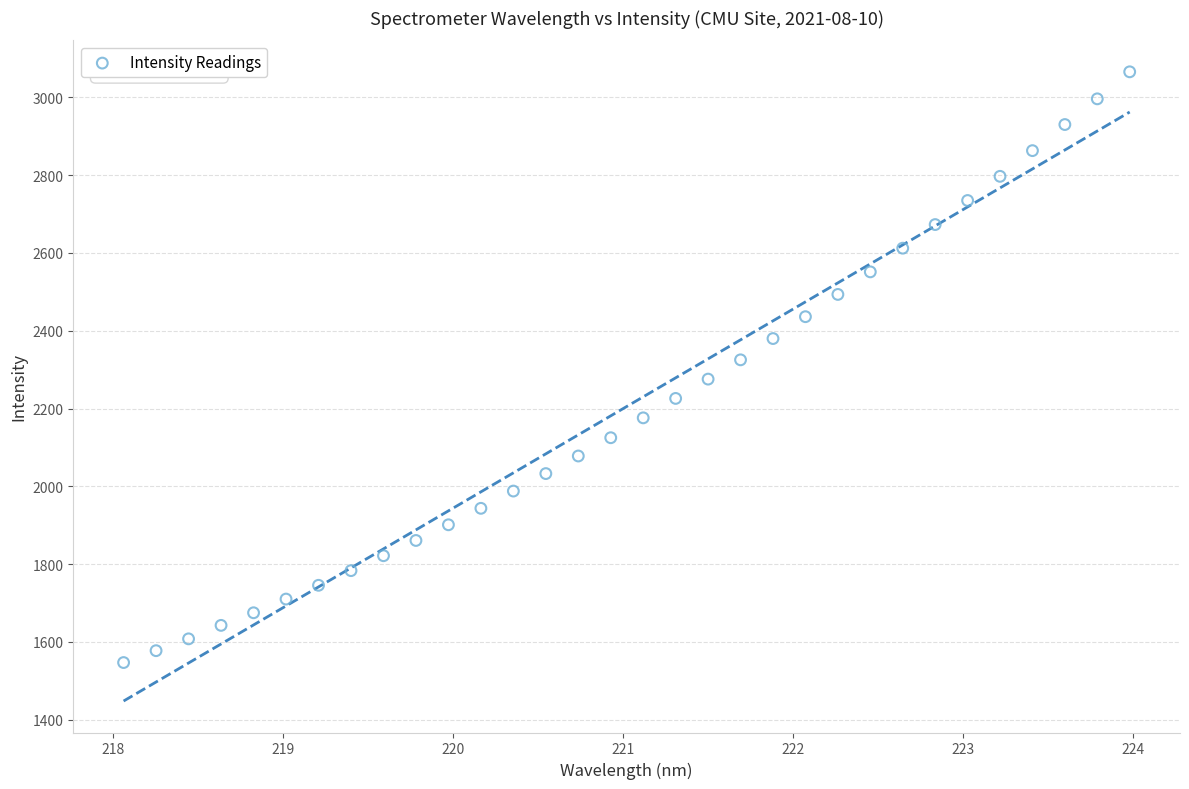

What is the range of Y values (max minus min)?

1518.8